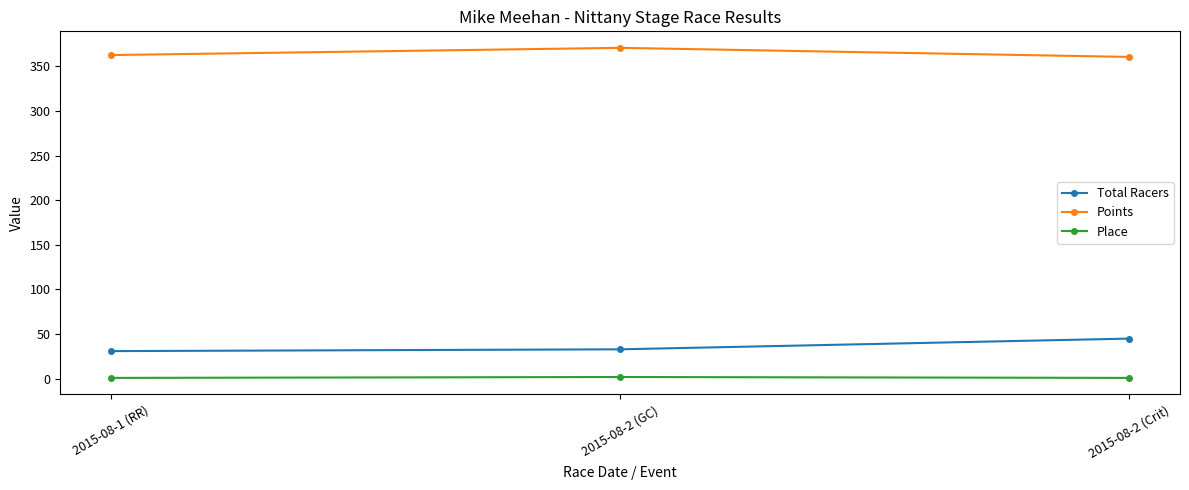

The value of Total Racers at 2015-08-2 (Crit) is 21.1. True or false?

False